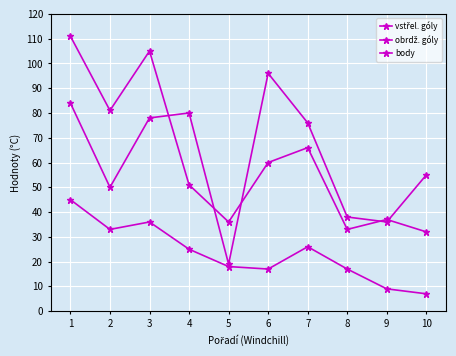

Which series has the widest spread of values?

vstřel. góly